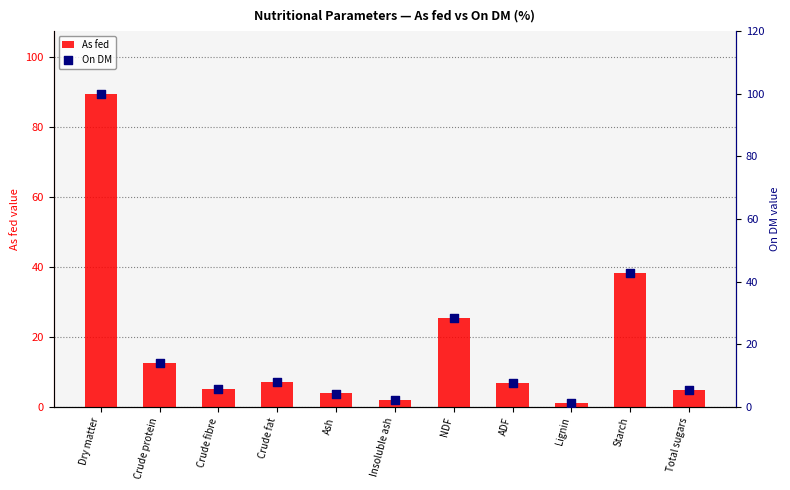

Which series has the largest total across all categories?

On DM